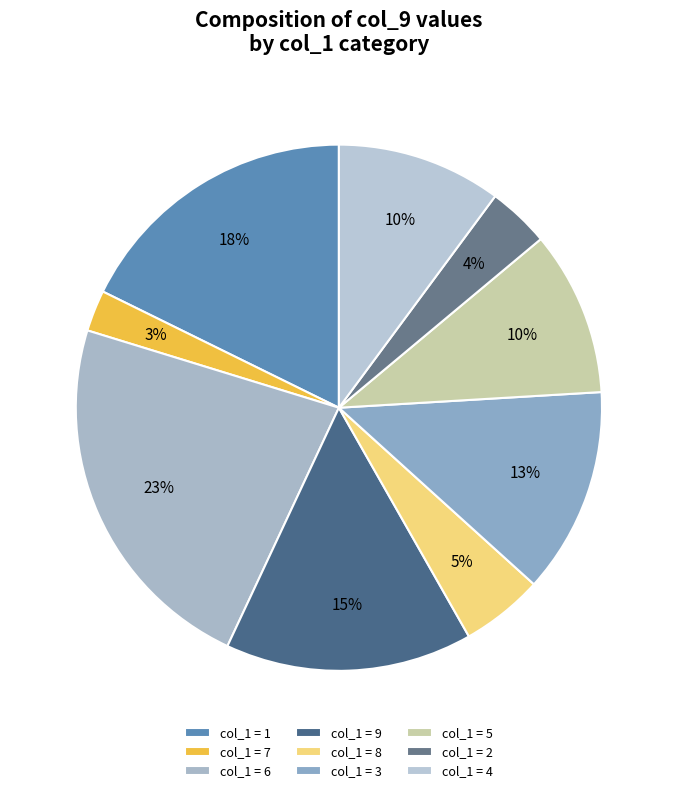

Count the number of slices in the pie.

9